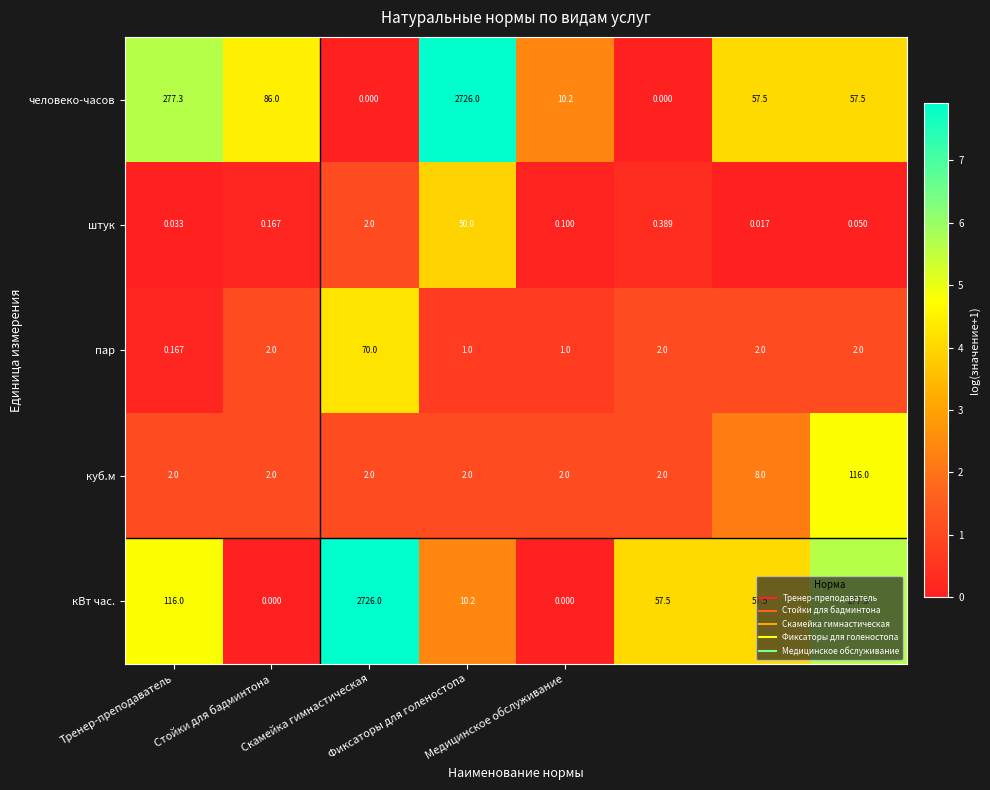

Which series has the largest total across all categories?

кВт час.